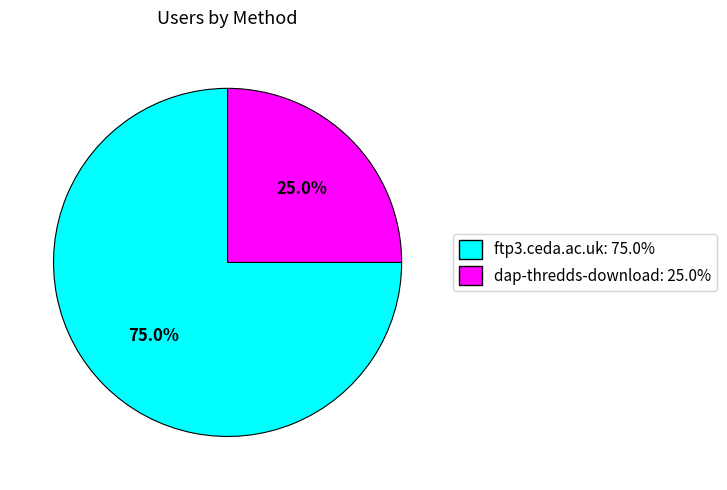

Approximately how many times larger is the value at ftp3.ceda.ac.uk compared to dap-thredds-download?

3.0